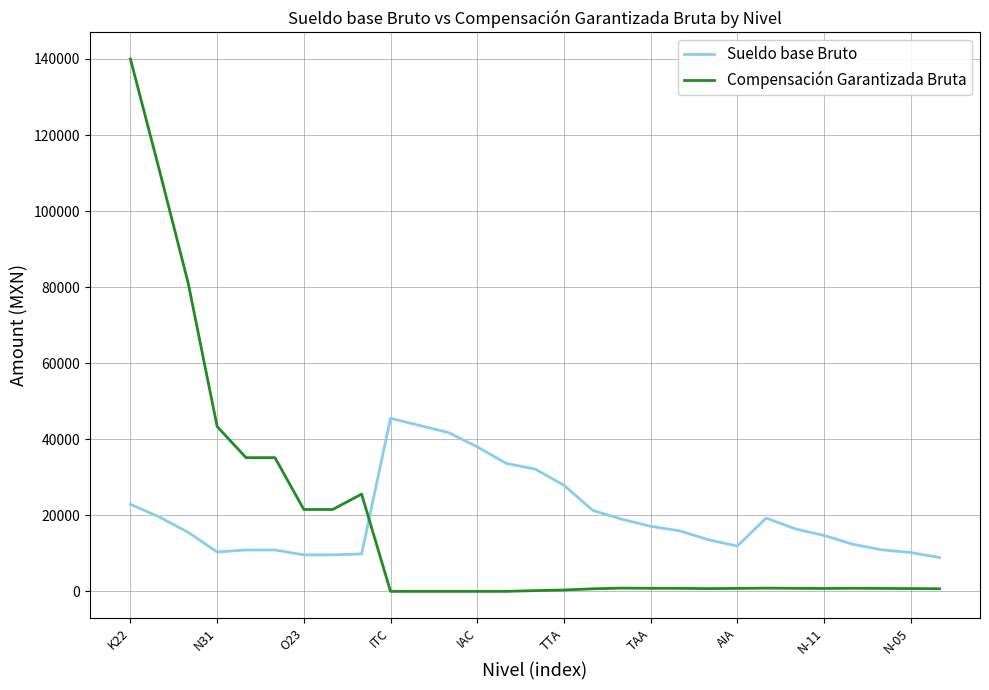

Which series has the largest range (max minus min)?

Compensación Garantizada Bruta